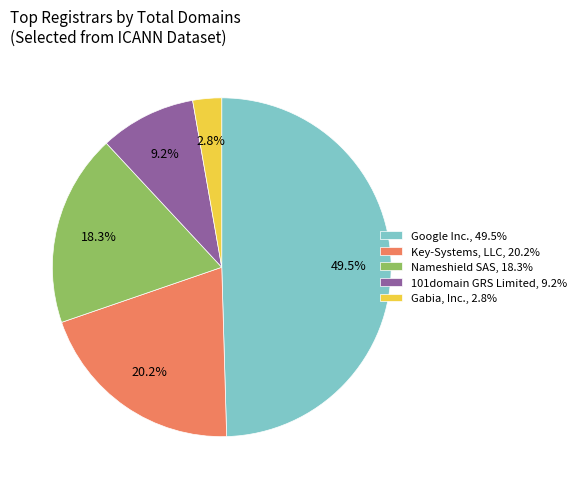

To the nearest percent, what portion does Key-Systems, LLC represent?

20%